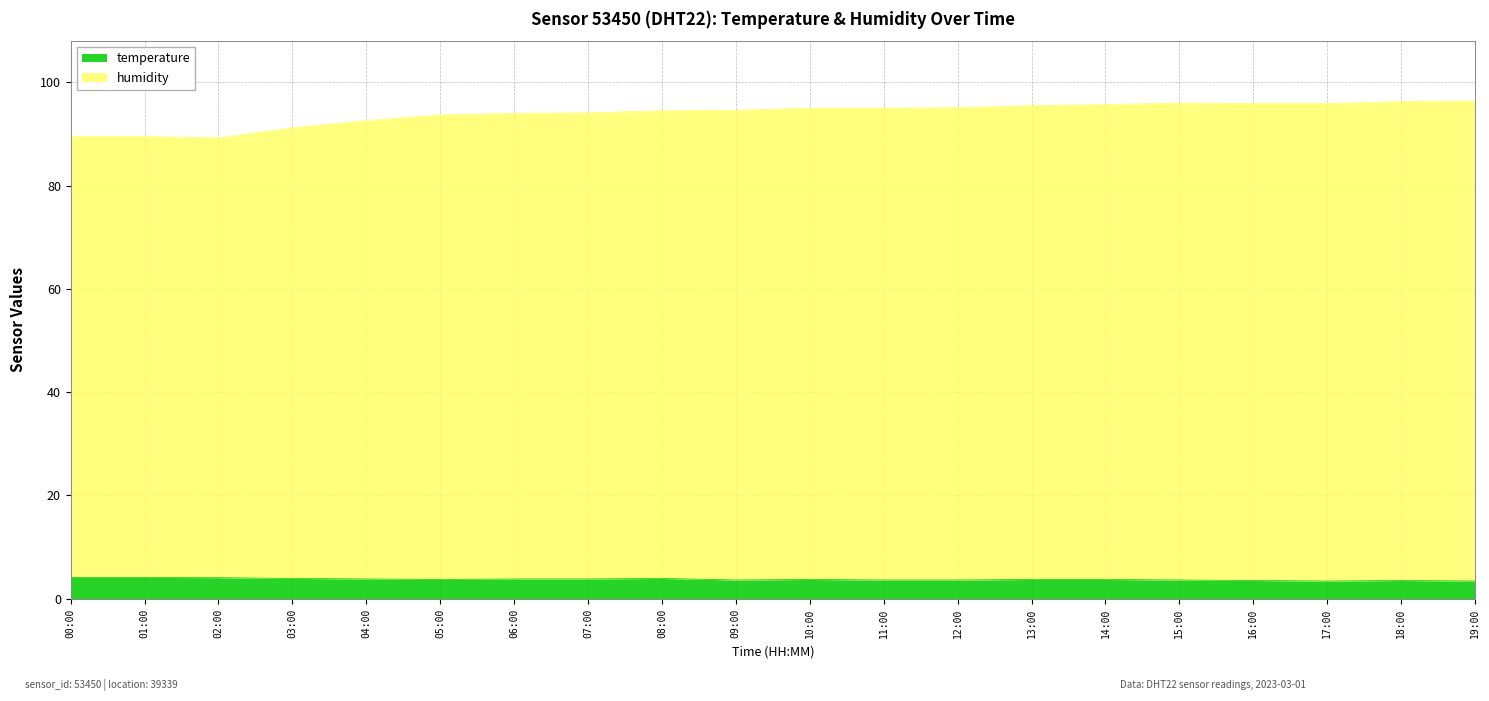

Reading left to right, what are all the values shown in this chart?

temperature: 00:00=4.1	01:00=4.1	02:00=4.0	03:00=3.9	04:00=3.8	05:00=3.7	06:00=3.8	07:00=3.8	08:00=3.9	09:00=3.6	10:00=3.7	11:00=3.6	12:00=3.6	13:00=3.7	14:00=3.7	15:00=3.6	16:00=3.5	17:00=3.4	18:00=3.5	19:00=3.4
humidity: 00:00=89.5	01:00=89.5	02:00=89.2	03:00=91.2	04:00=92.6	05:00=93.7	06:00=94.0	07:00=94.1	08:00=94.5	09:00=94.6	10:00=95.0	11:00=95.0	12:00=95.1	13:00=95.5	14:00=95.7	15:00=96.0	16:00=95.9	17:00=95.9	18:00=96.3	19:00=96.4